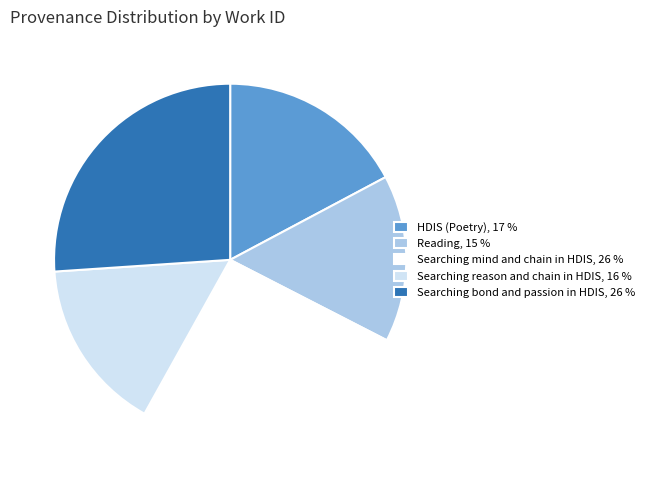

Between HDIS (Poetry) and Searching reason and chain in HDIS, which is larger?

HDIS (Poetry)